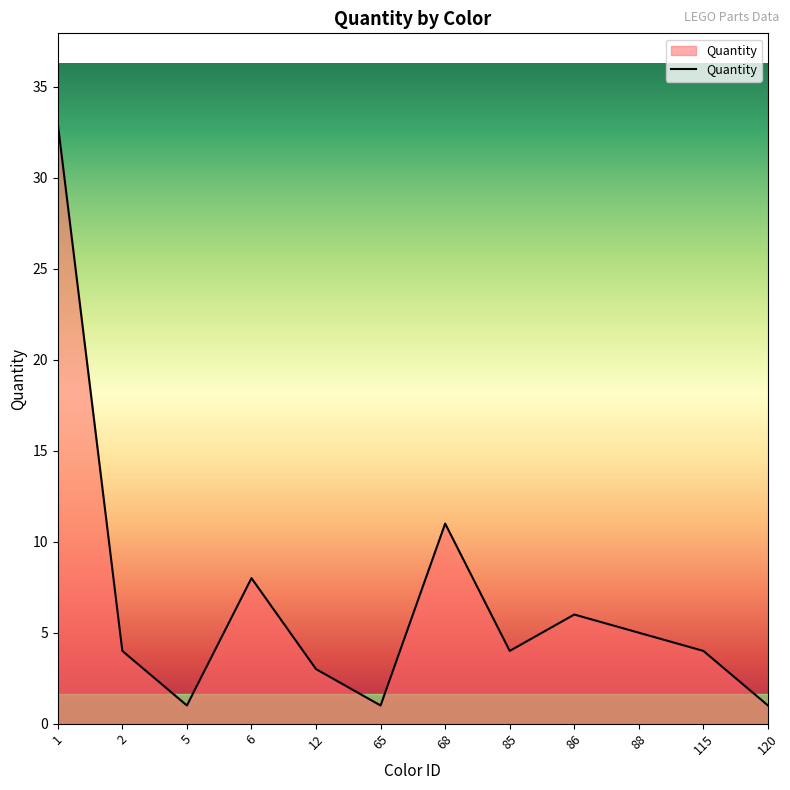

Reading left to right, transcribe all the data shown in this chart.

33	4	1	8	3	1	11	4	6	5	4	1